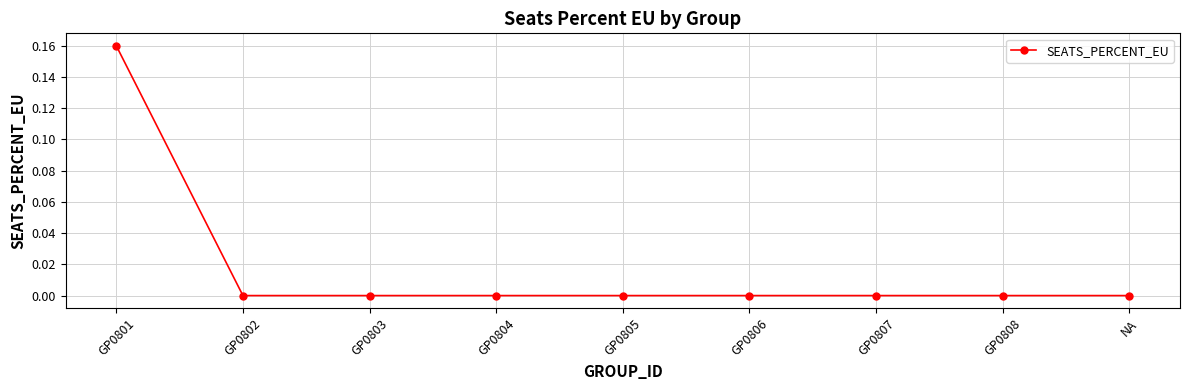

The chart shows a value of 0.0 at GP0807. True or false?

True